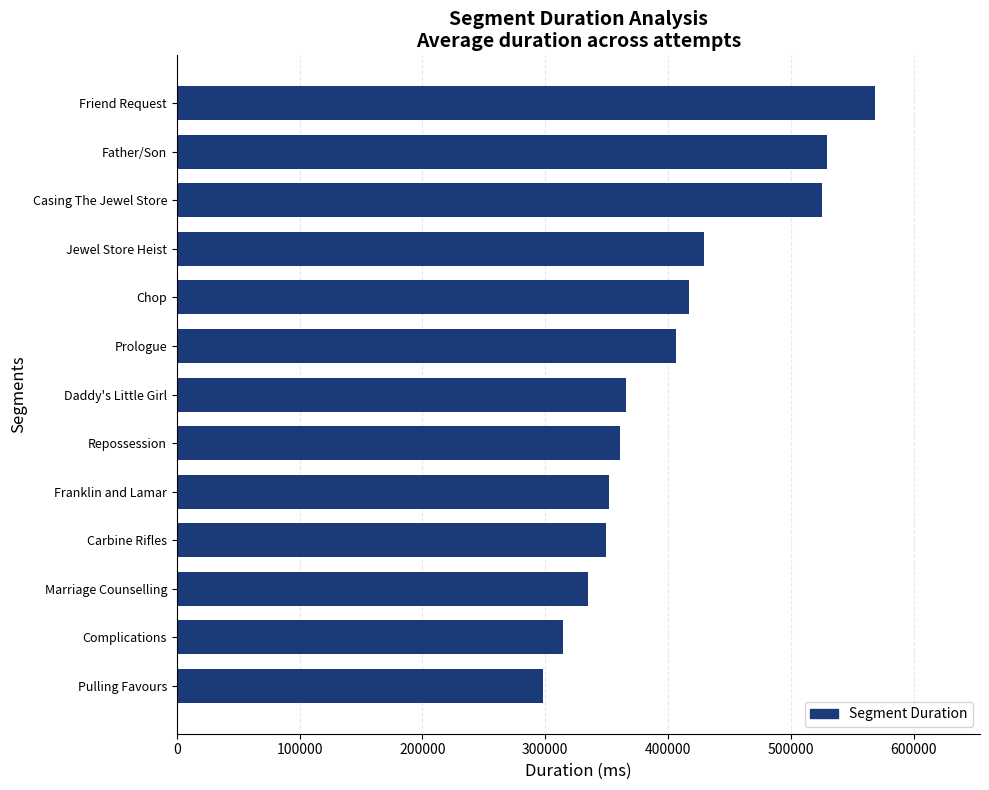

Read the value at Marriage Counselling.

334710.8